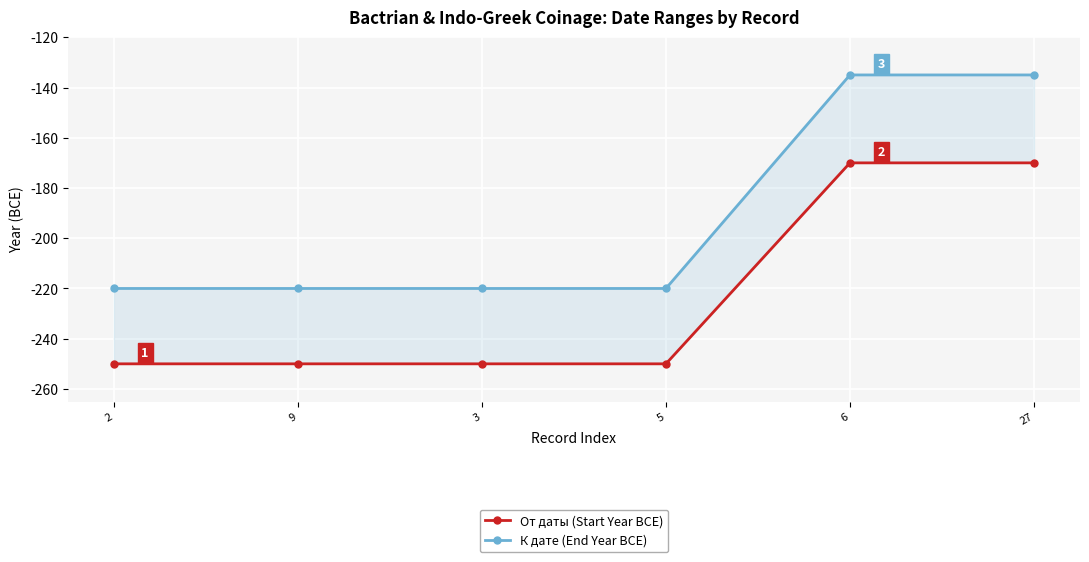

Reading right to left, extract all data points from this chart.

От даты (Start Year BCE): 27=-170	6=-170	5=-250	3=-250	9=-250	2=-250
К дате (End Year BCE): 27=-135	6=-135	5=-220	3=-220	9=-220	2=-220